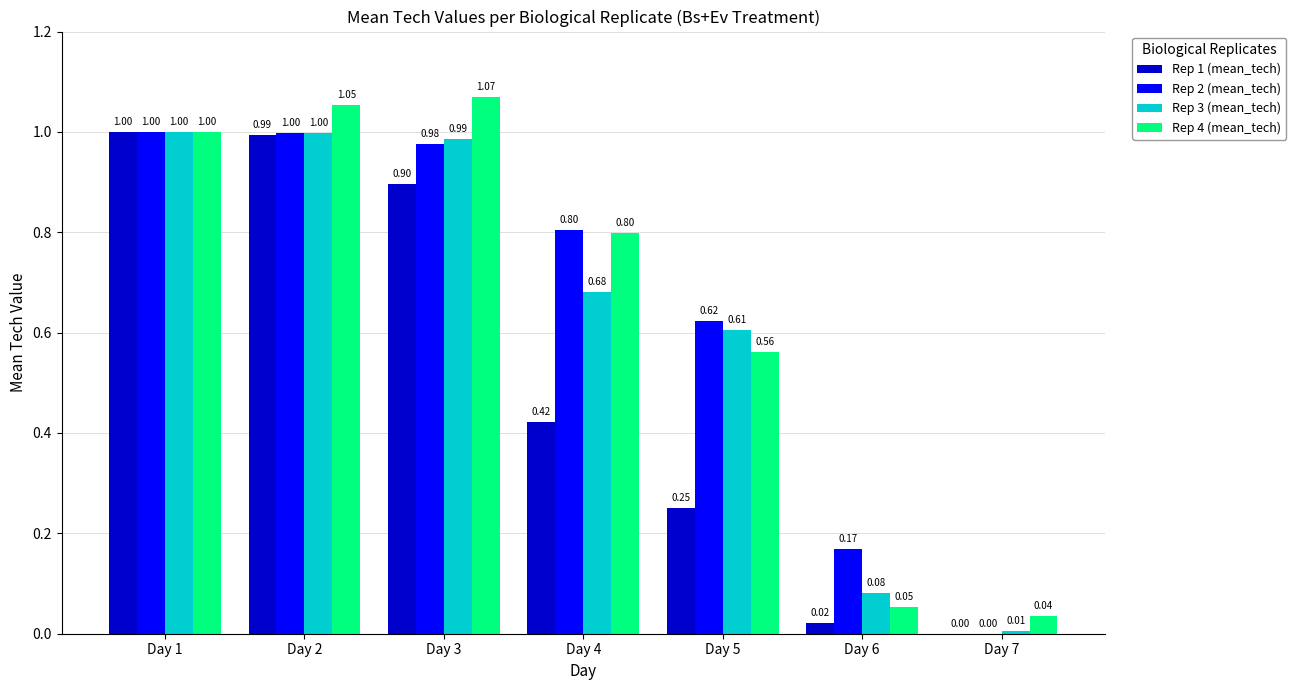

At which category is the sum across all series the highest?

Day 2